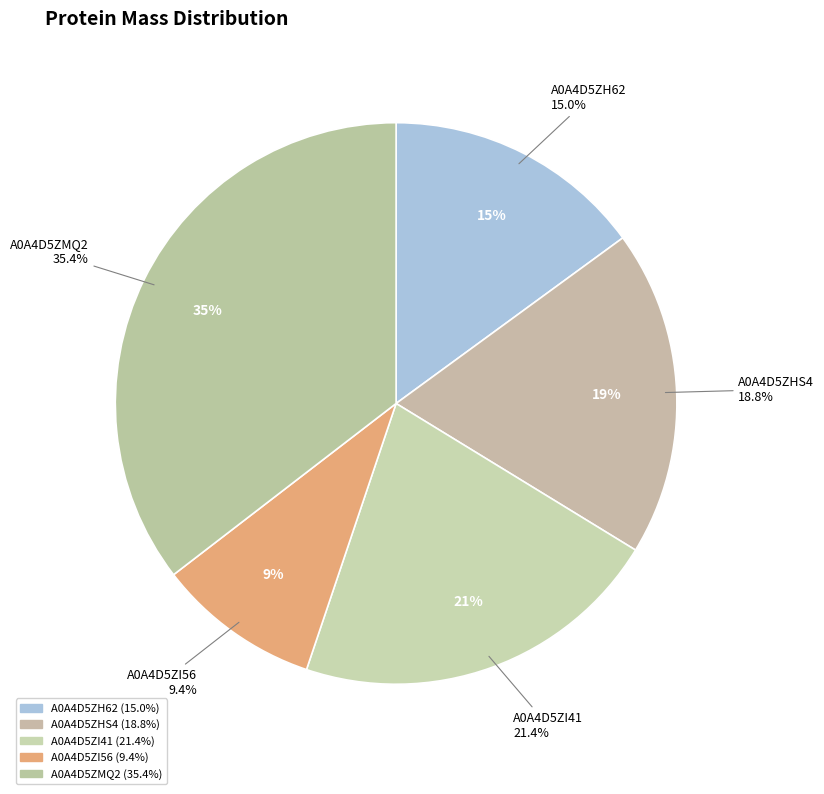

True or false: tr|A0A4D5ZI41 accounts for 21% of the total.

True